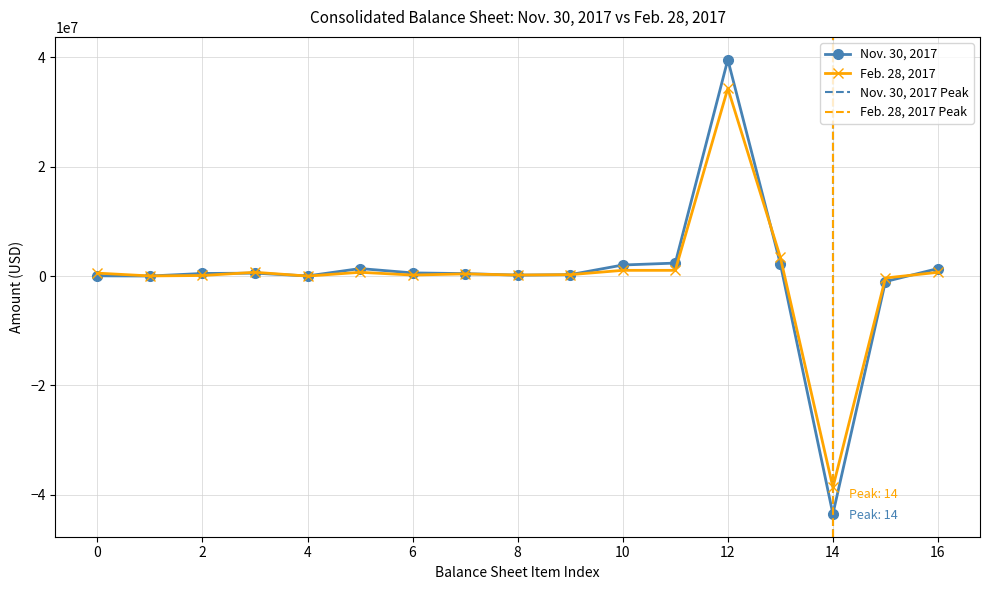

Which series has the largest total across all categories?

Nov. 30, 2017